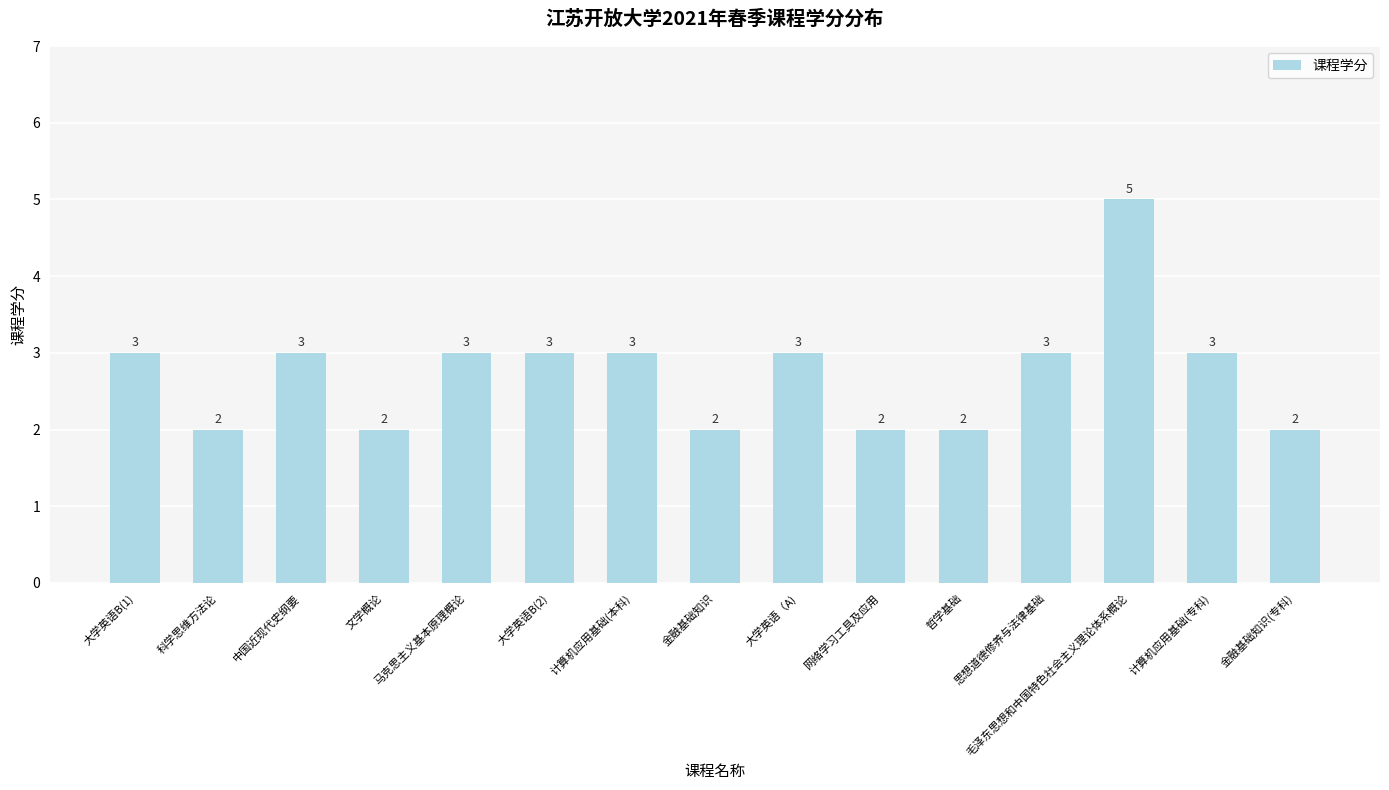

What is the average value?

3